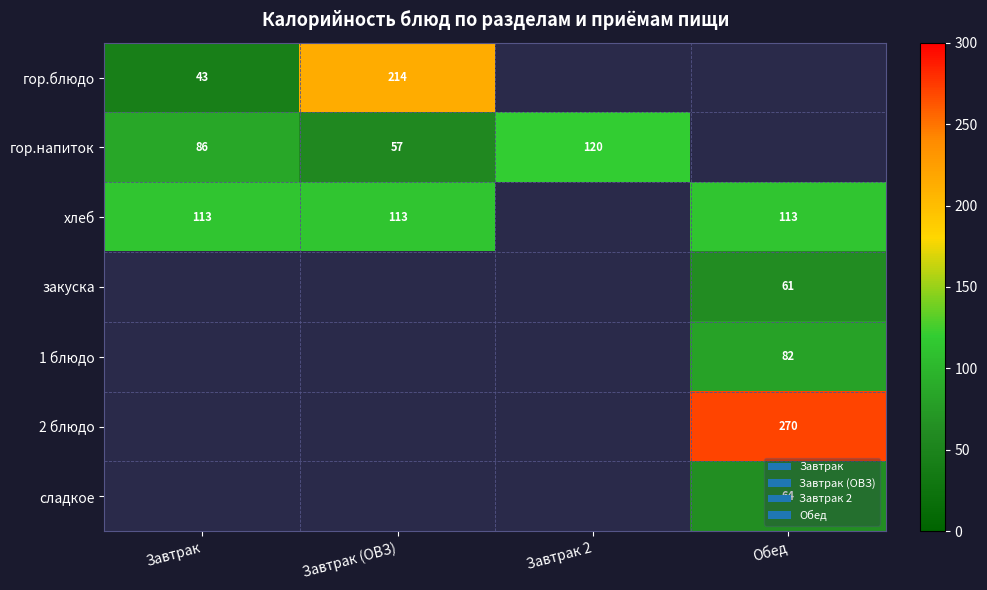

The гор.напиток series shows 57 at Завтрак (ОВЗ). True or false?

True